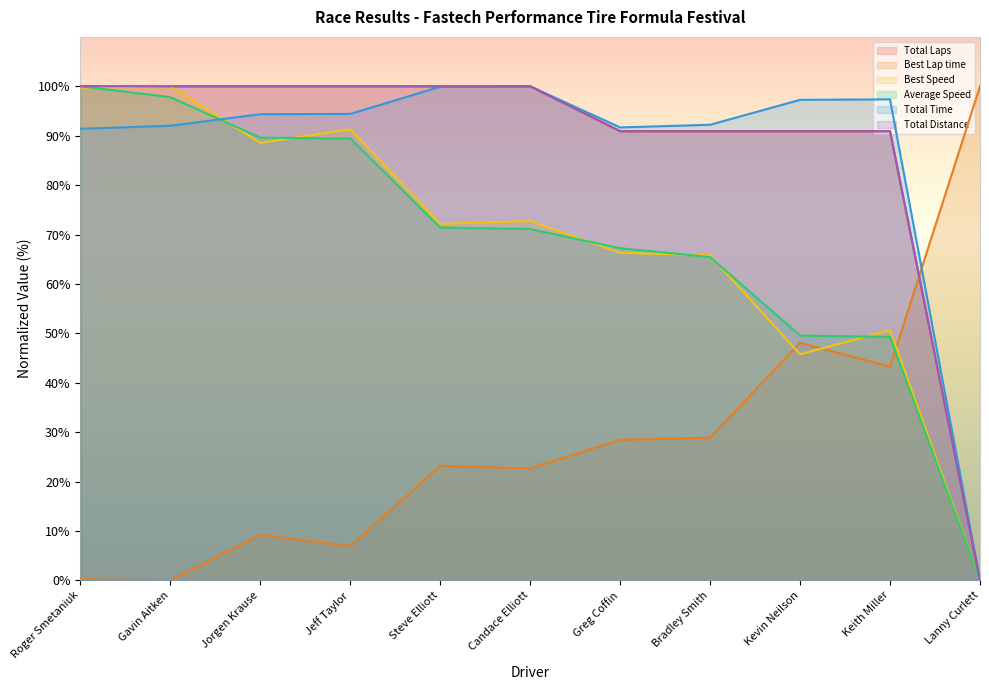

What is the difference between the highest and lowest values at Jeff Taylor?

93.1